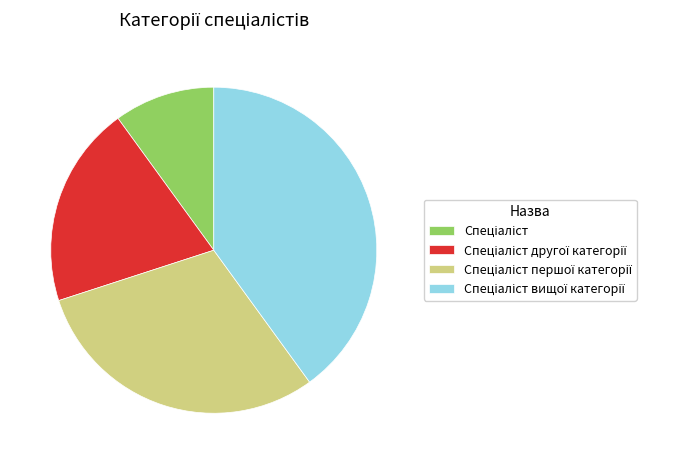

Count the number of slices in the pie.

4